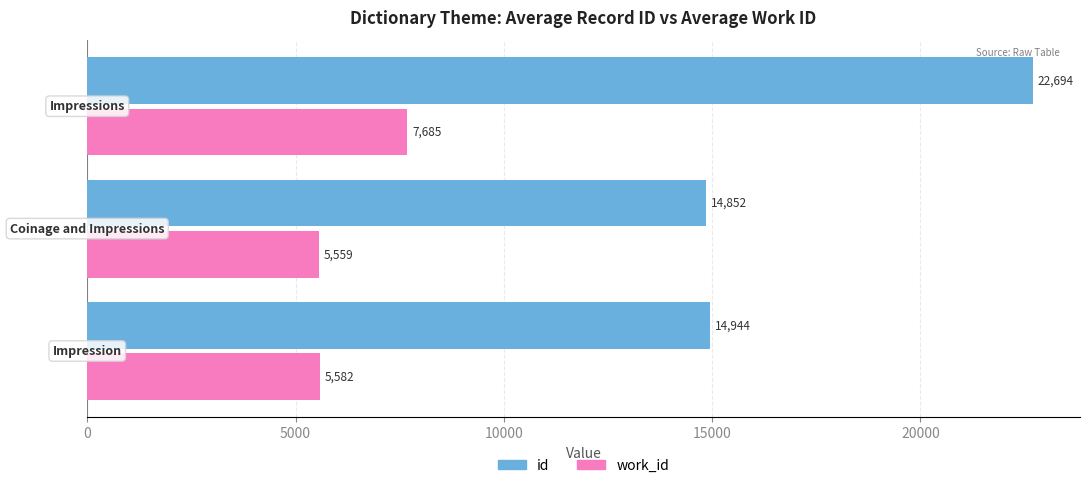

What are all the series names shown in the legend?

id, work_id